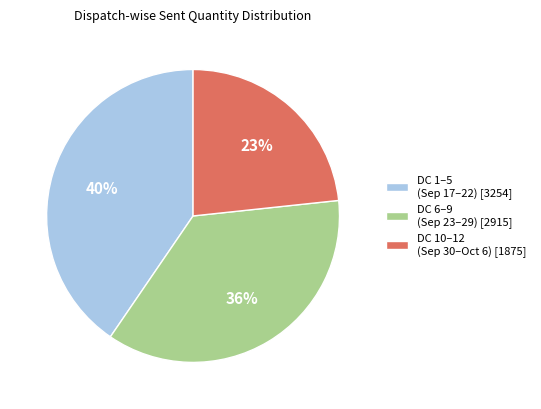

Which has a higher value, DC 10–12 (Sep 30–Oct 6) [1875] or DC 6–9 (Sep 23–29) [2915]?

DC 6–9 (Sep 23–29) [2915]